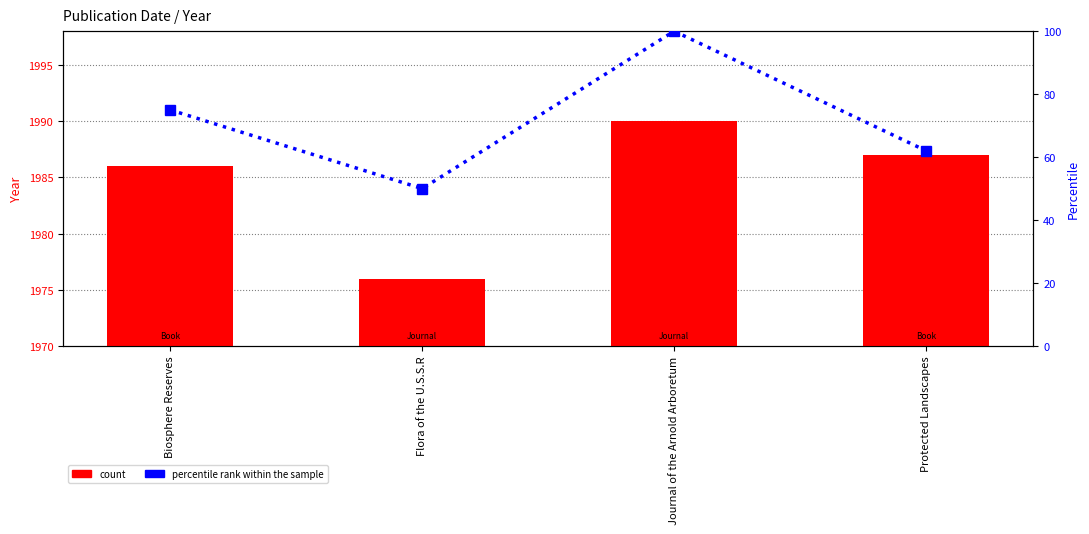

At which label is percentile rank within the sample closest to 75?

Biosphere Reserves